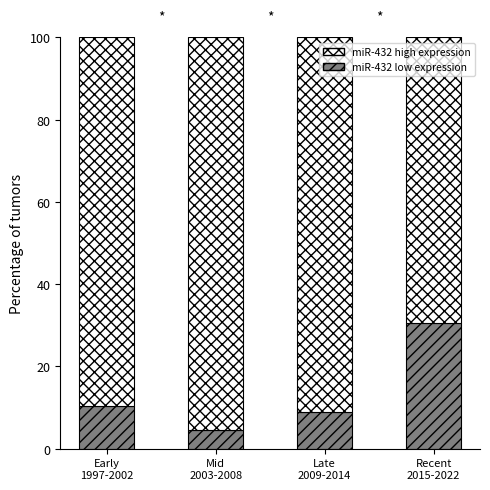

What is the average value of the miR-432 low expression series?

13.6